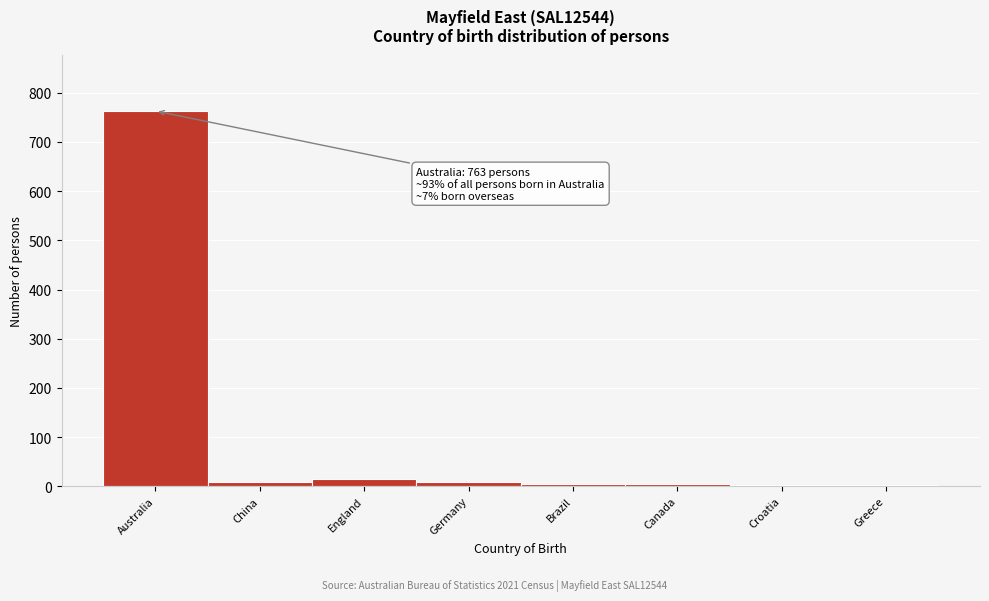

What is the difference between the maximum and minimum values?

760